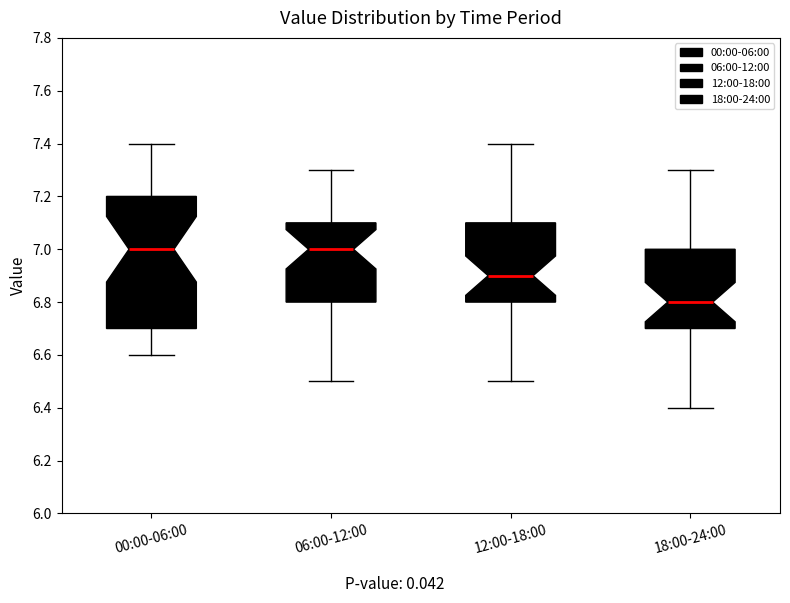

Reading left to right, read every box against the y-axis: the position of its median line, the range the box covers, and the ends of its whiskers. The values are not printed on the chart, so give them approximately, as read against the axis.

00:00-06:00: median 7.0, box 6.7 to 7.2, whiskers 6.6 to 7.4
06:00-12:00: median 7.0, box 6.8 to 7.1, whiskers 6.5 to 7.3
12:00-18:00: median 6.9, box 6.8 to 7.1, whiskers 6.5 to 7.4
18:00-24:00: median 6.8, box 6.7 to 7.0, whiskers 6.4 to 7.3